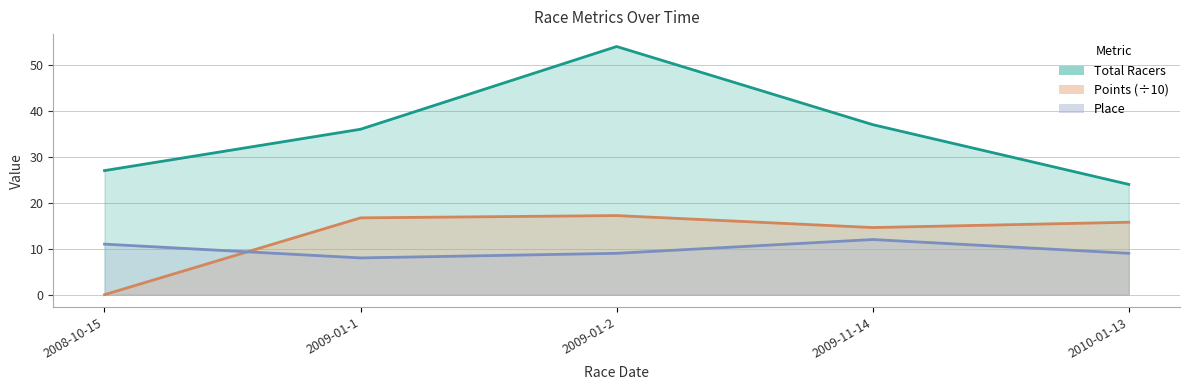

The value of Points at 2009-01-2 is 17.2. True or false?

True